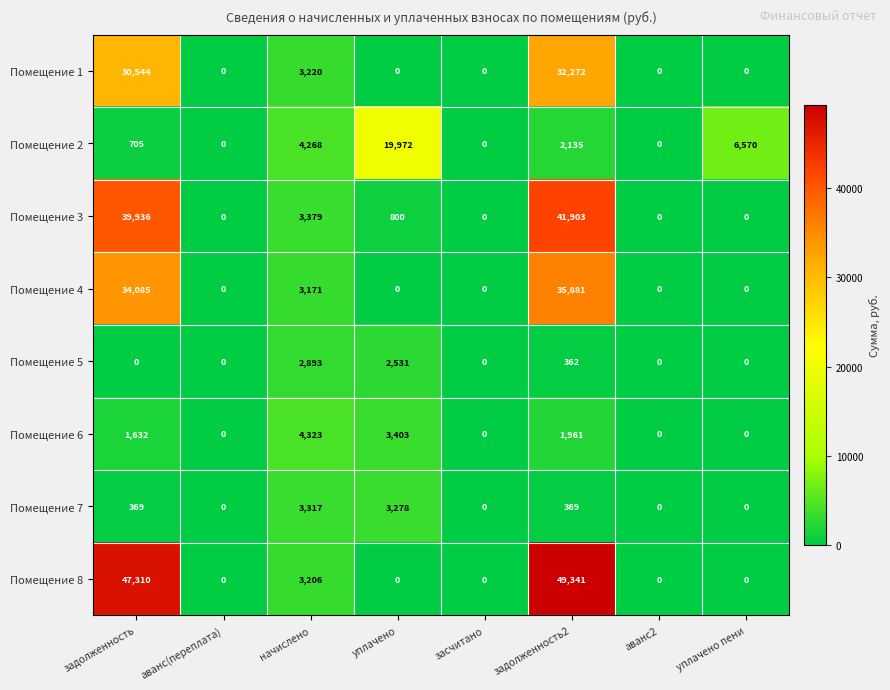

What is the sum of the Помещение 6 values at аванс(переплата) and задолженность?

1632